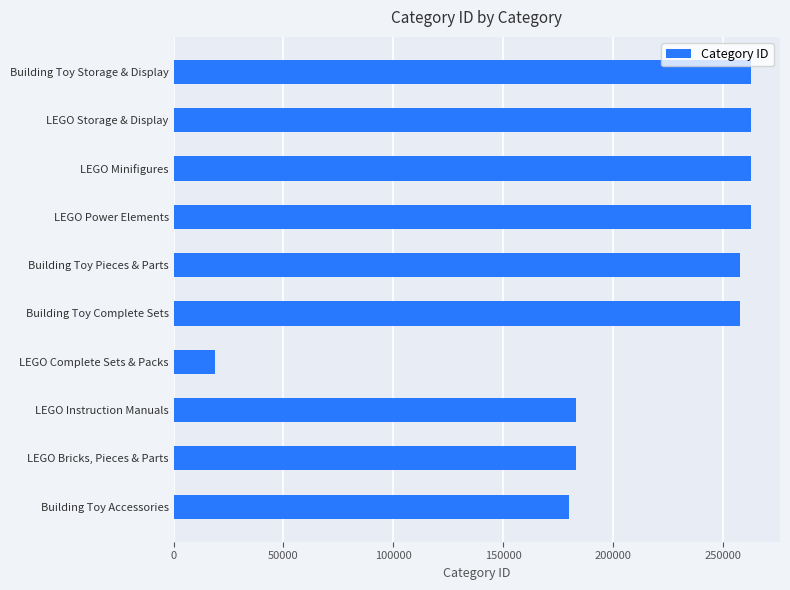

What value does the data have at LEGO Storage & Display?

263015